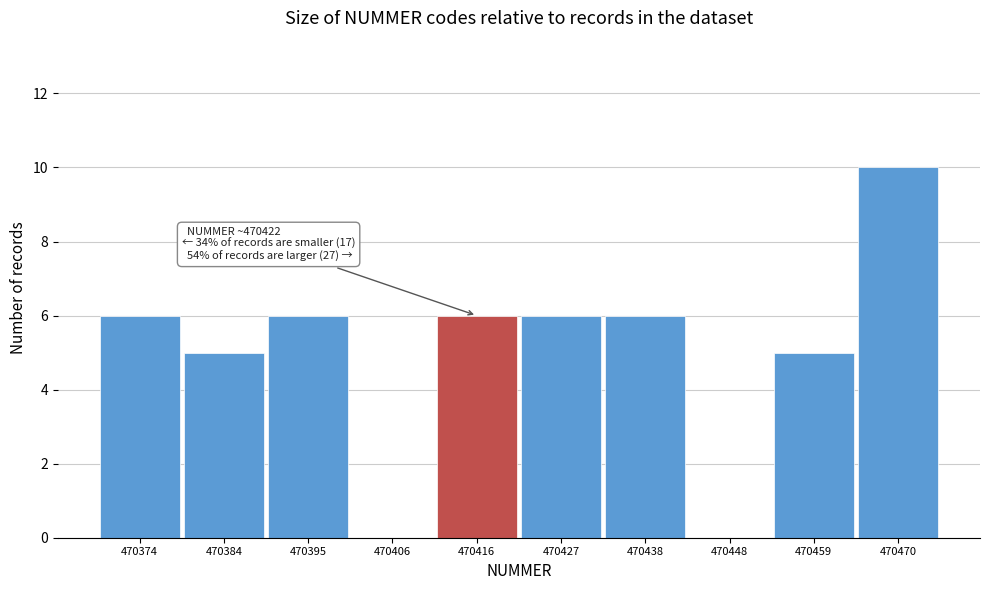

Reading left to right, transcribe all the data shown in this chart.

470374=6	470384=5	470395=6	470406=0	470416=6	470427=6	470438=6	470448=0	470459=5	470470=10